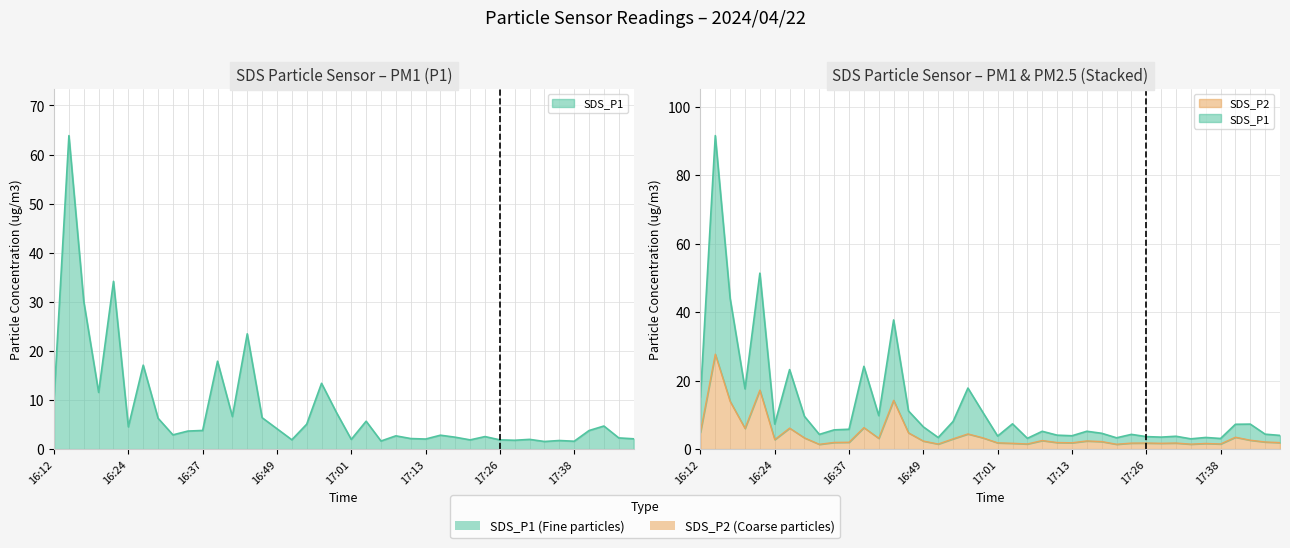

True or false: SDS_P1 and SDS_P2 cross at least once.

False